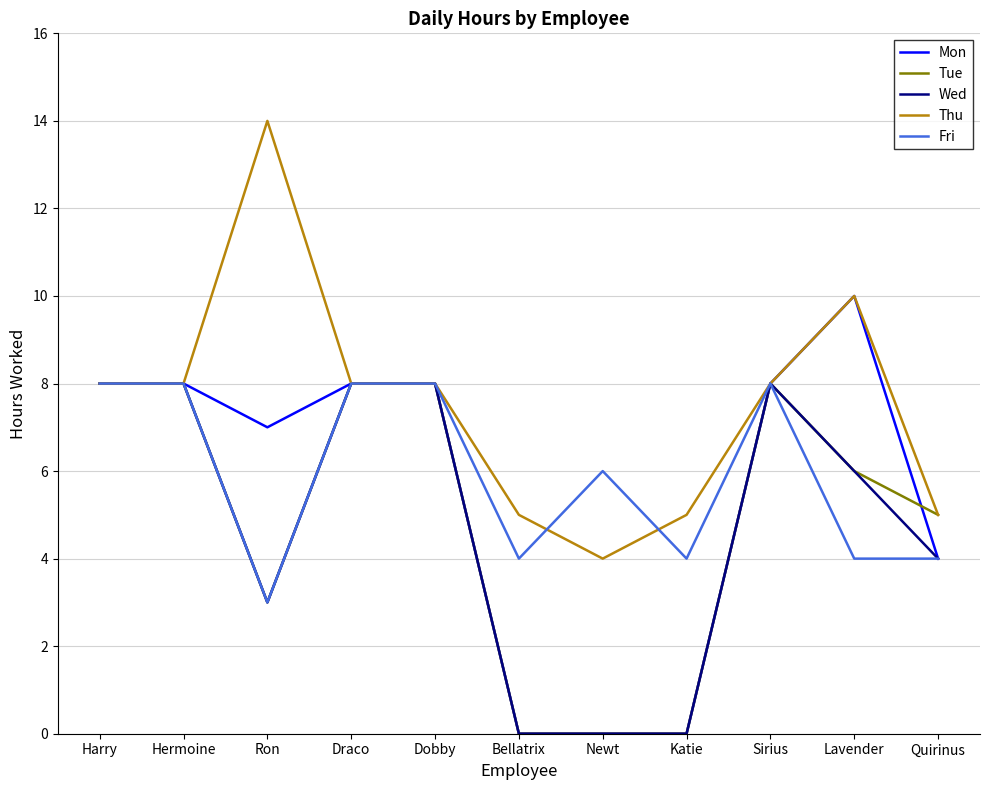

What is the sum of all Thu values?

83